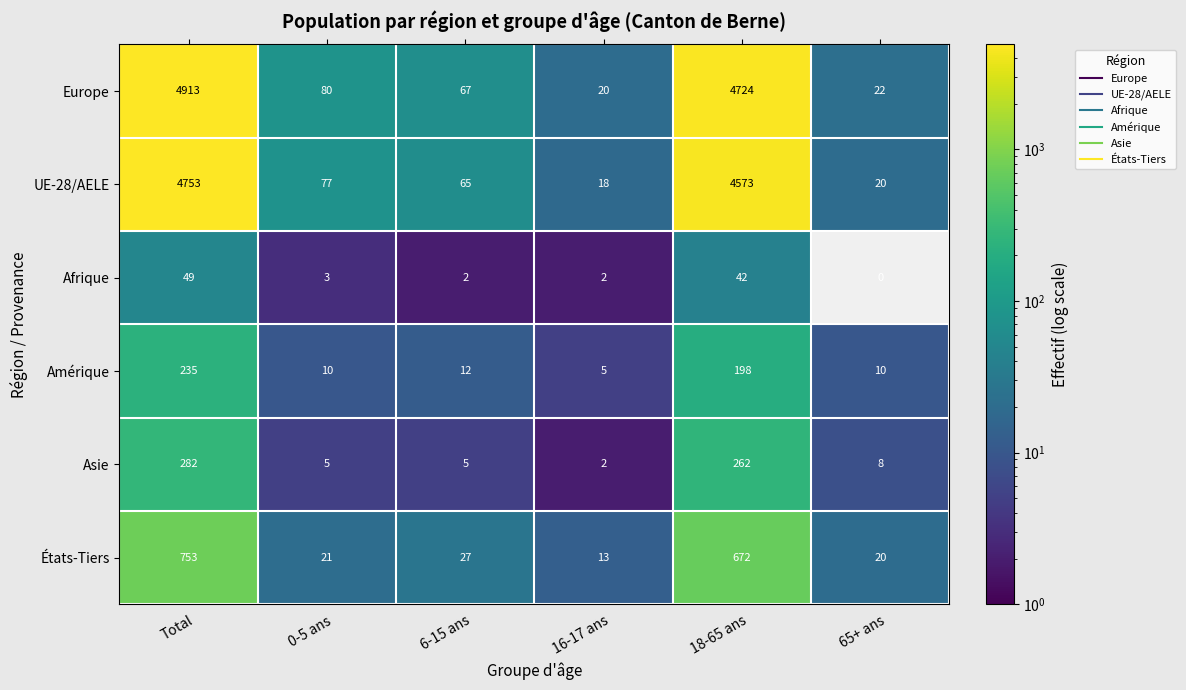

What is the total value across all series at 16-17 ans?

60